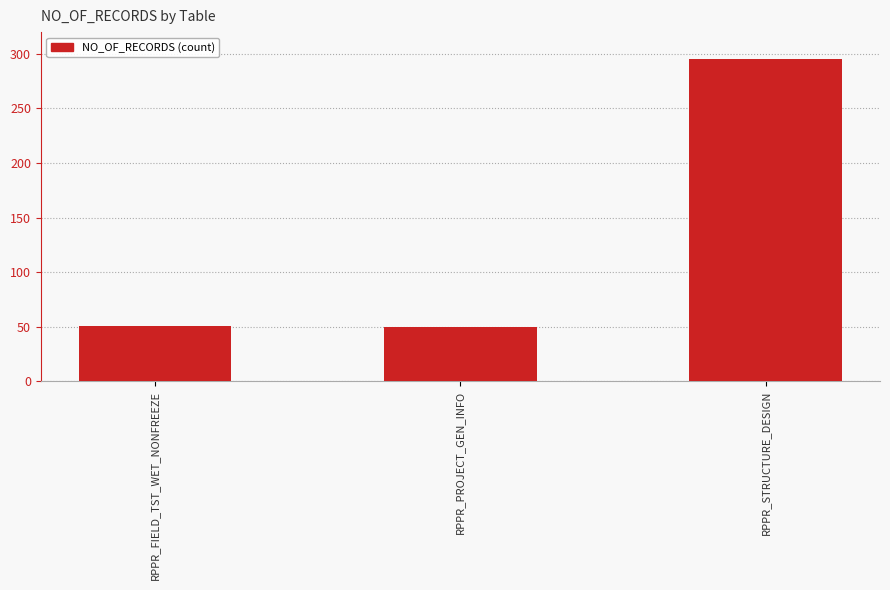

Where is the data nearest to the value 172?

RPPR_FIELD_TST_WET_NONFREEZE